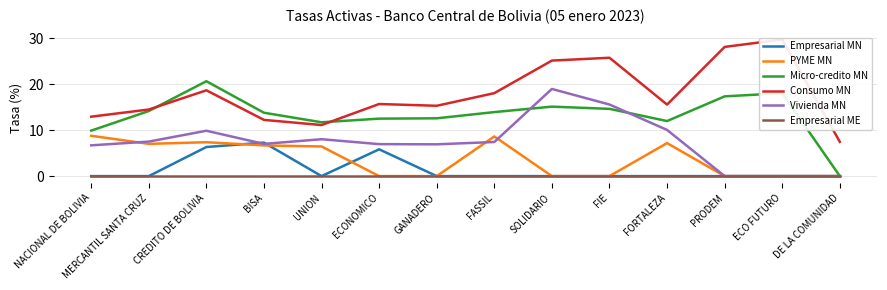

How many intersections are there between Micro-credito MN and Consumo MN?

2